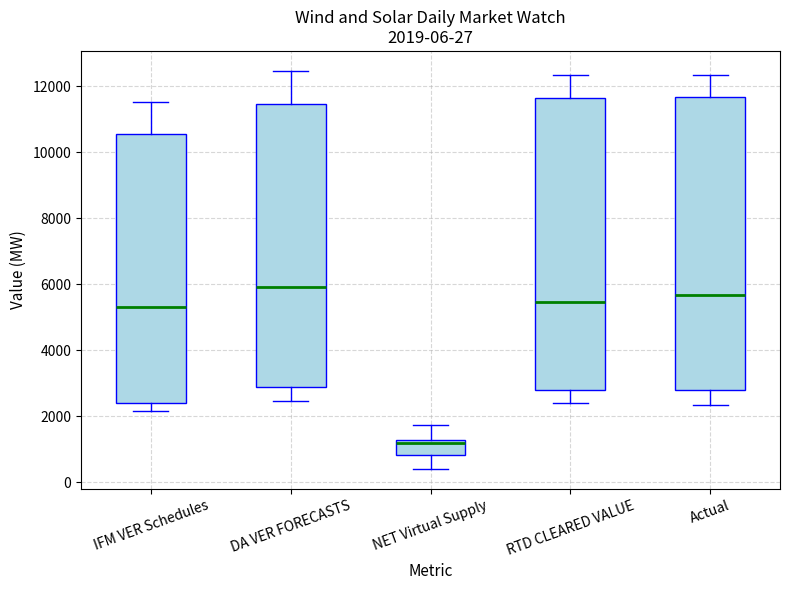

Which box's median line is the lowest?

NET Virtual Supply